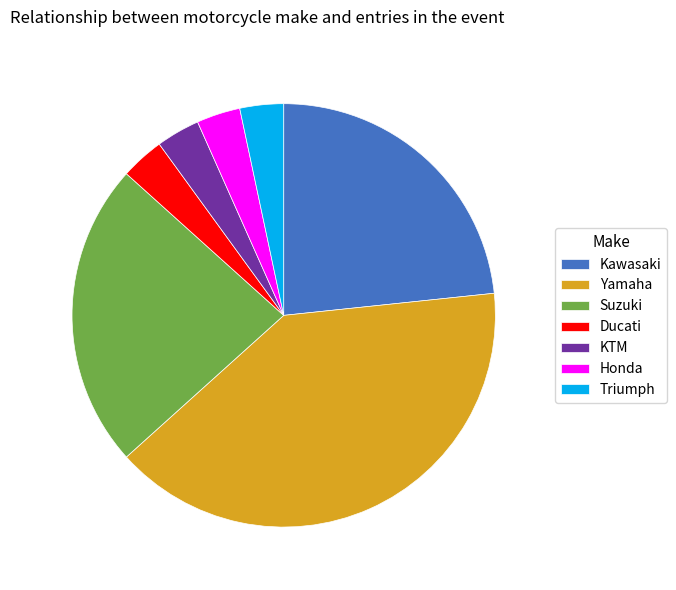

How many slices are in this pie chart?

7